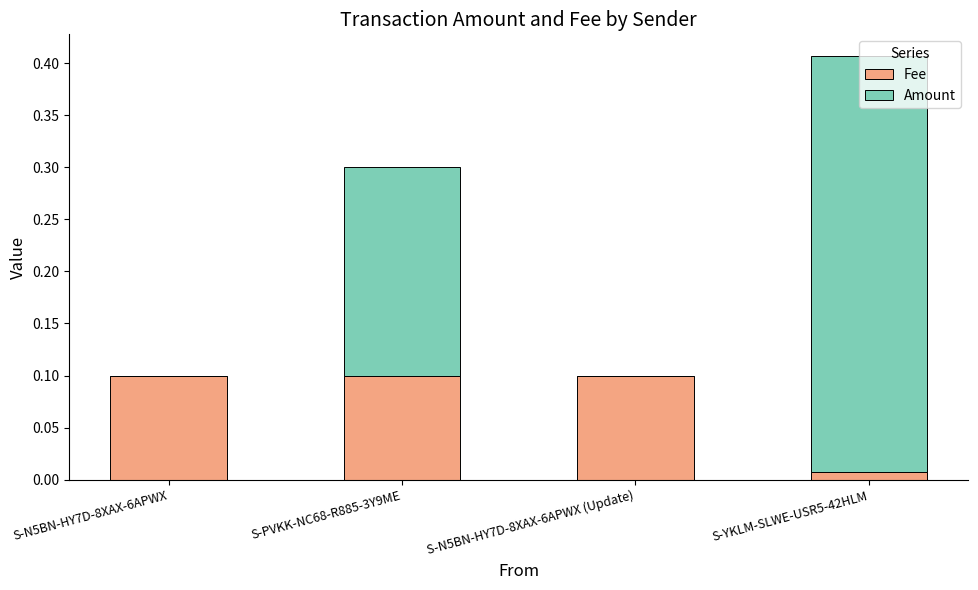

What is the total value across all series at S-PVKK-NC68-R885-3Y9ME?

0.3